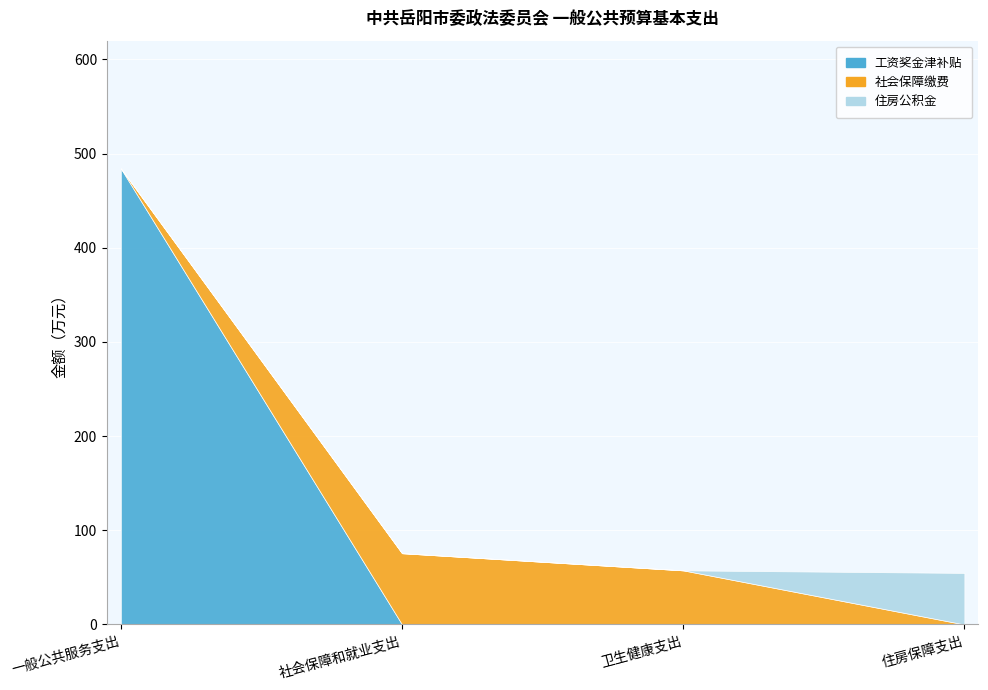

True or false: 社会保障缴费 has more than 2 points higher than both neighbors.

False